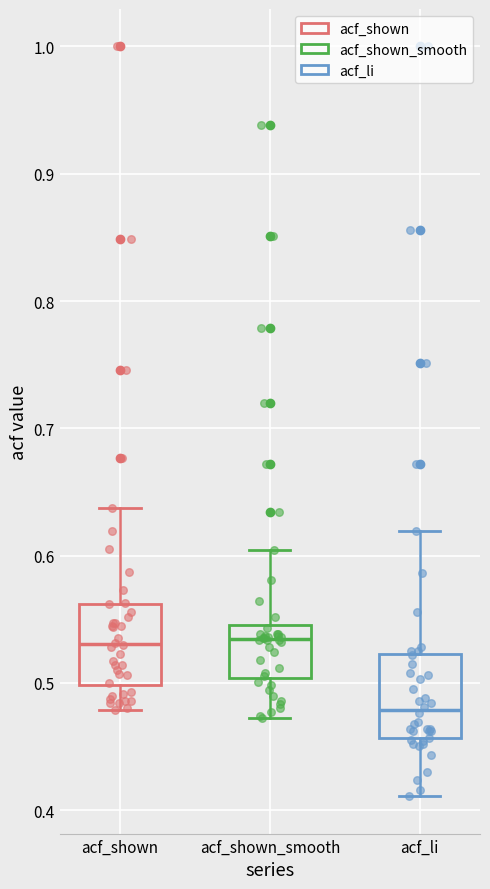

Reading left to right, transcribe this box plot: for each box, give where its median line is, the range the box spans, and where its two whiskers end, as read against the y-axis. The values are not printed on the chart, so give them approximately, as read against the axis.

acf_shown: median 0.53, box 0.50 to 0.56, whiskers 0.48 to 0.64
acf_shown_smooth: median 0.53, box 0.50 to 0.55, whiskers 0.47 to 0.60
acf_li: median 0.48, box 0.46 to 0.52, whiskers 0.41 to 0.62